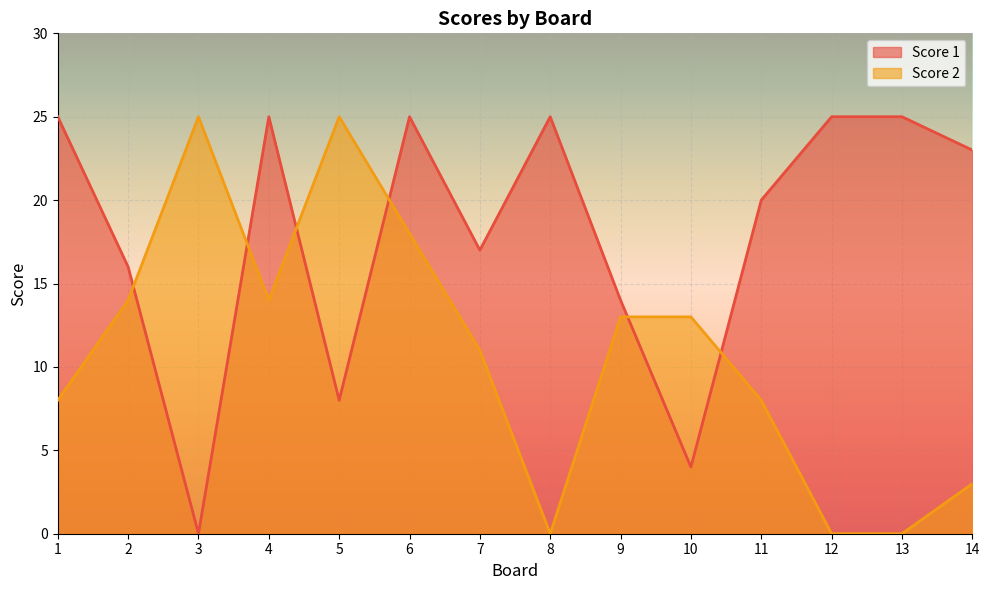

What is the difference between the maximum and minimum values in the Score 1 series?

25